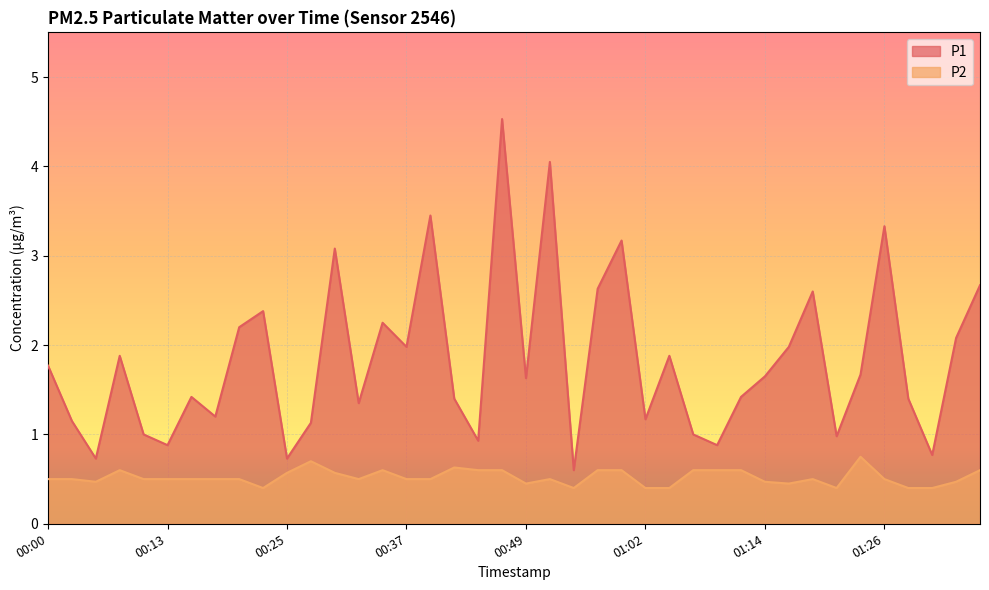

At which label is P1 closest to 2?

00:37